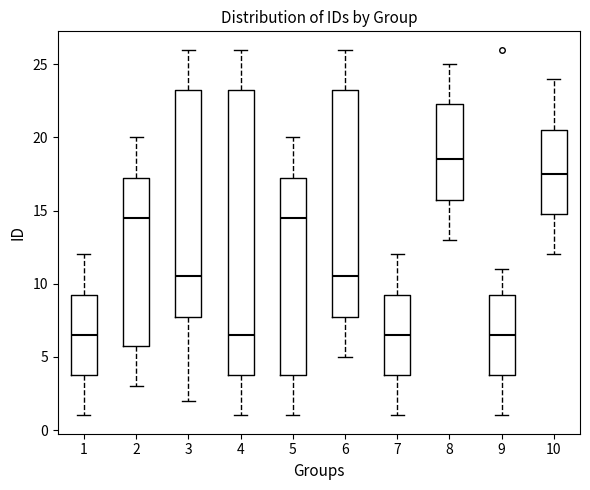

Reading left to right, transcribe this box plot: for each box, give where its median line is, the range the box spans, and where its two whiskers end, as read against the y-axis. The values are not printed on the chart, so give them approximately, as read against the axis.

1: median 6.5, box 4.0 to 9.5, whiskers 1.0 to 12.0
2: median 14.5, box 6.0 to 17.5, whiskers 3.0 to 20.0
3: median 10.5, box 8.0 to 23.5, whiskers 2.0 to 26.0
4: median 6.5, box 4.0 to 23.5, whiskers 1.0 to 26.0
5: median 14.5, box 4.0 to 17.5, whiskers 1.0 to 20.0
6: median 10.5, box 8.0 to 23.5, whiskers 5.0 to 26.0
7: median 6.5, box 4.0 to 9.5, whiskers 1.0 to 12.0
8: median 18.5, box 16.0 to 22.5, whiskers 13.0 to 25.0
9: median 6.5, box 4.0 to 9.5, whiskers 1.0 to 11.0
10: median 17.5, box 15.0 to 20.5, whiskers 12.0 to 24.0